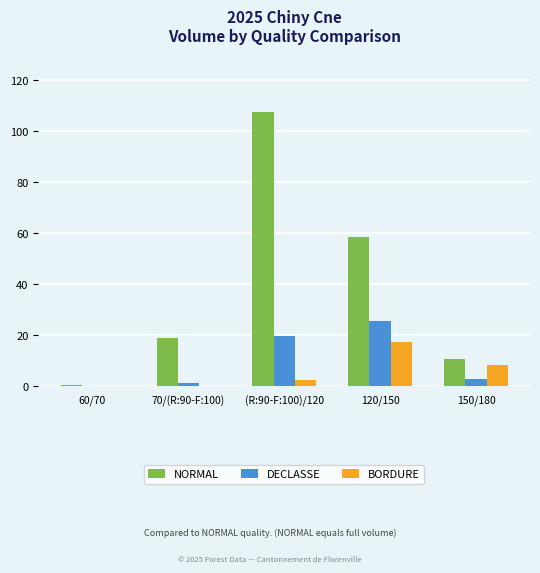

Between 70/(R:90-F:100) and 120/150, which series saw the biggest shift?

NORMAL